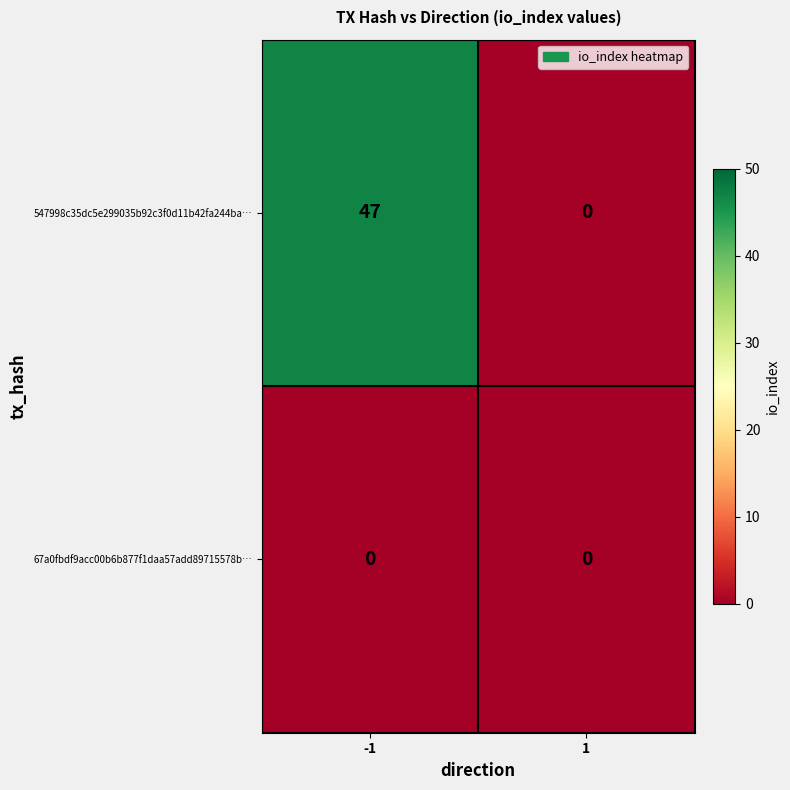

At which category is the sum across all series the highest?

-1